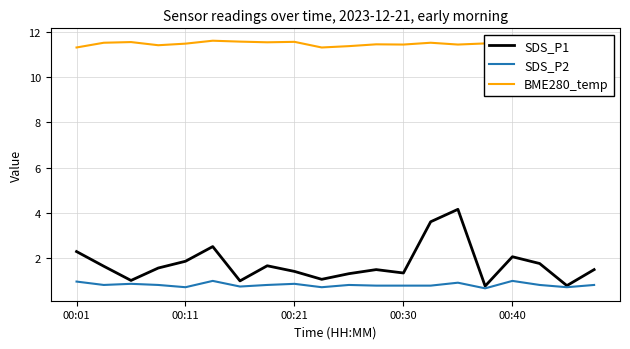

List the series in order of their peak value, lowest first.

SDS_P2, SDS_P1, BME280_temp